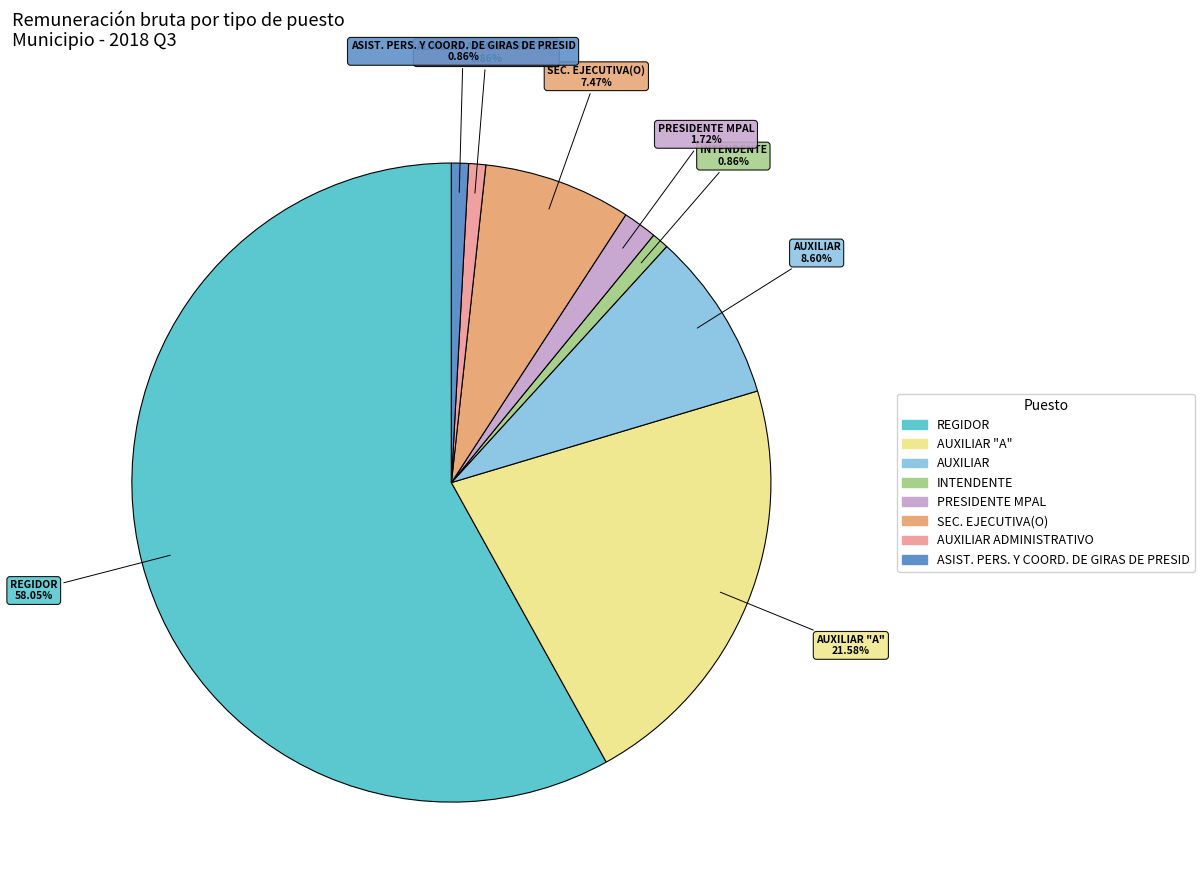

Is it true that AUXILIAR ADMINISTRATIVO is 11% of the pie?

False